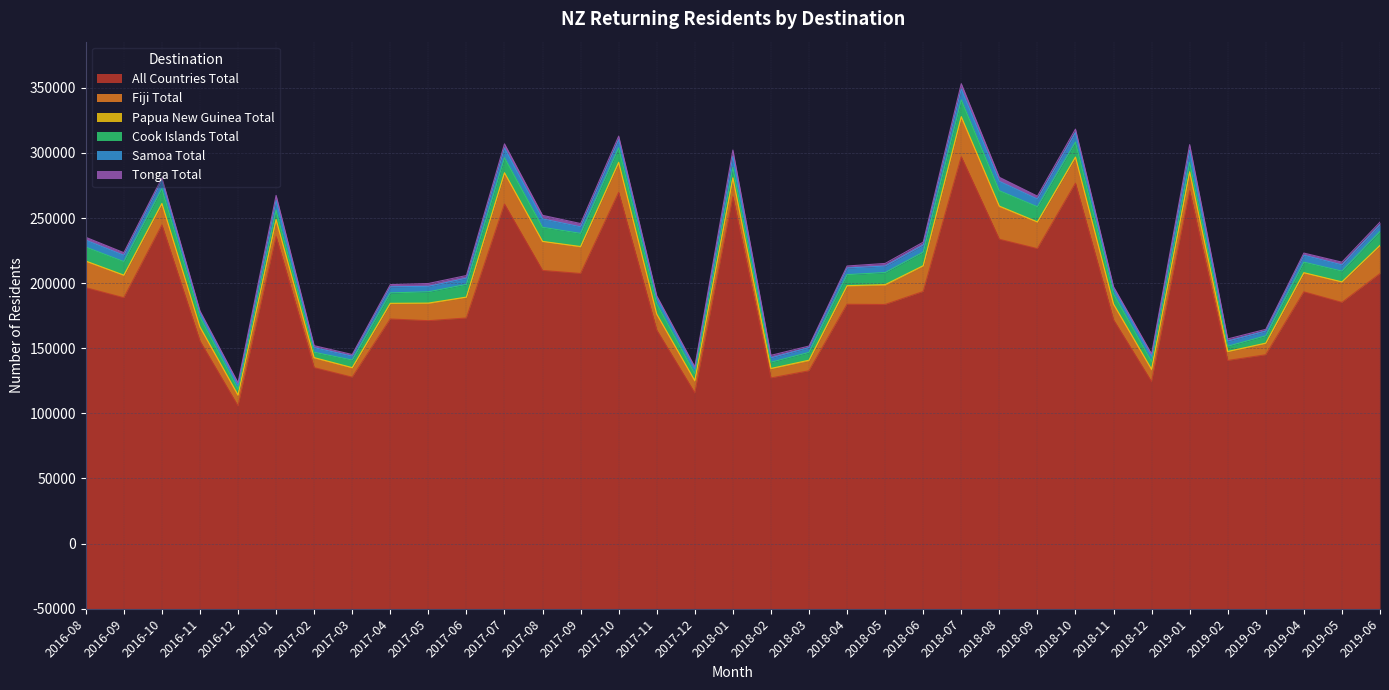

Is the value of Samoa Total at 2016-10 greater than the value of Tonga Total at 2018-08?

Yes